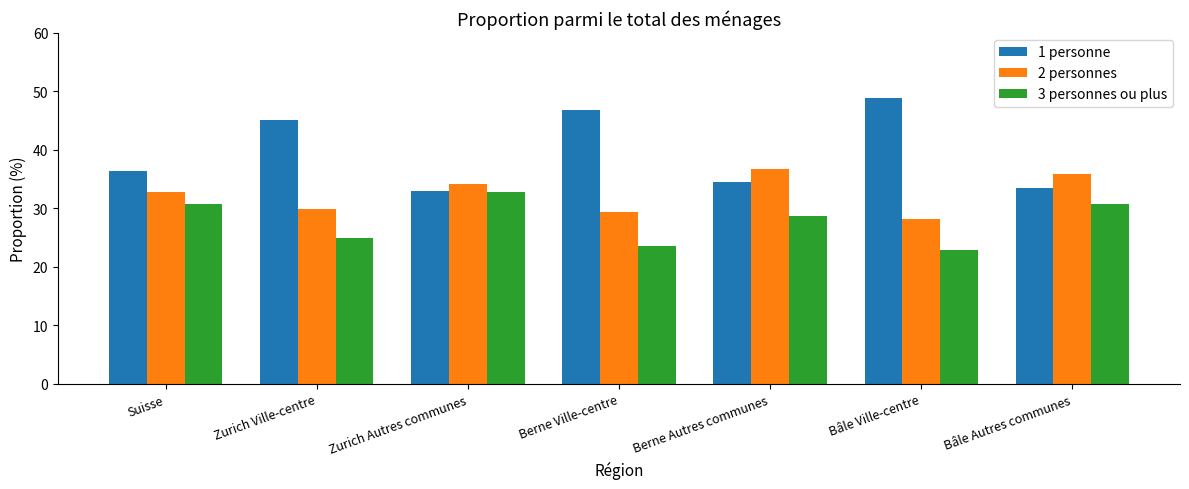

Where does the 2 personnes series first go above 32?

Suisse